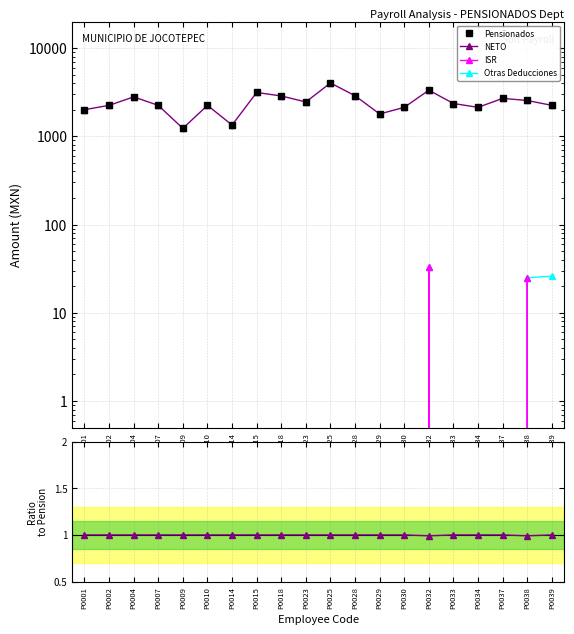

Which category has the highest value in the Otras Deducciones series?

P0032